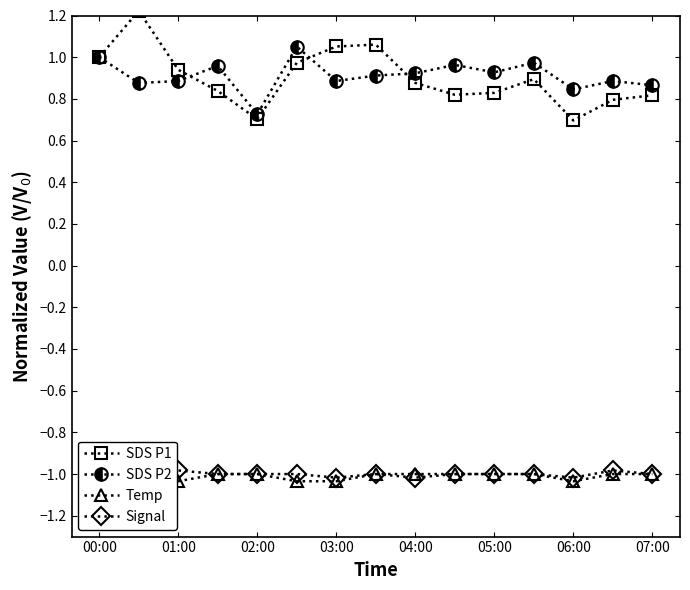

Which series has the largest total across all categories?

SDS P2